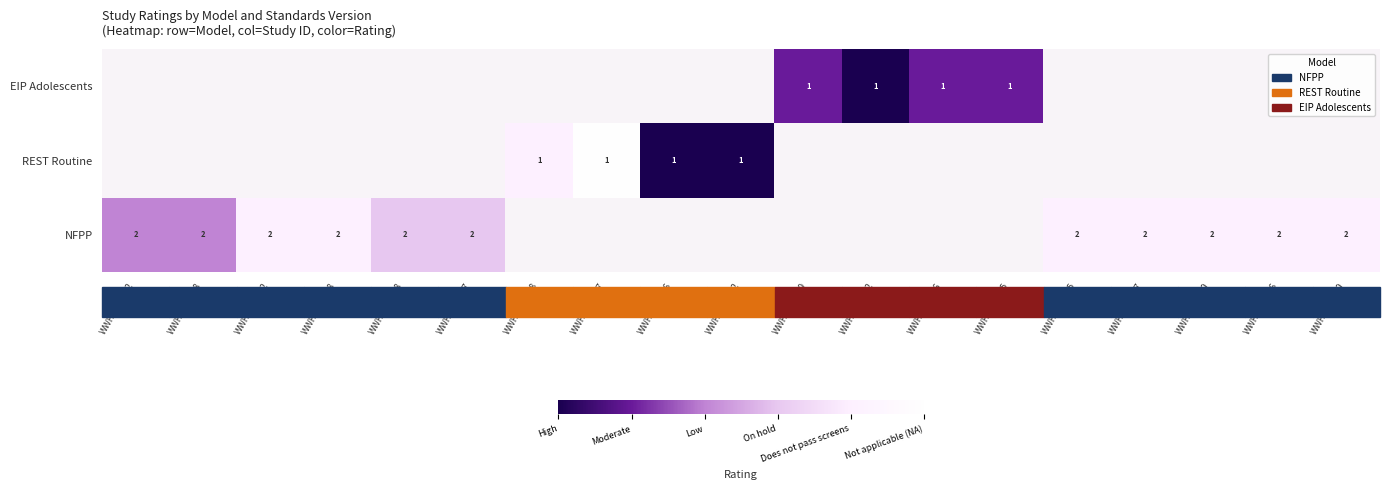

True or false: NFPP has a value of 2 at WWHV070897.

True